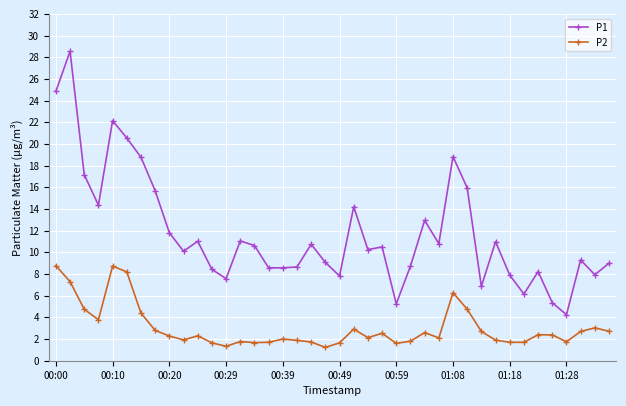

List the series in order of their peak value, lowest first.

P2, P1